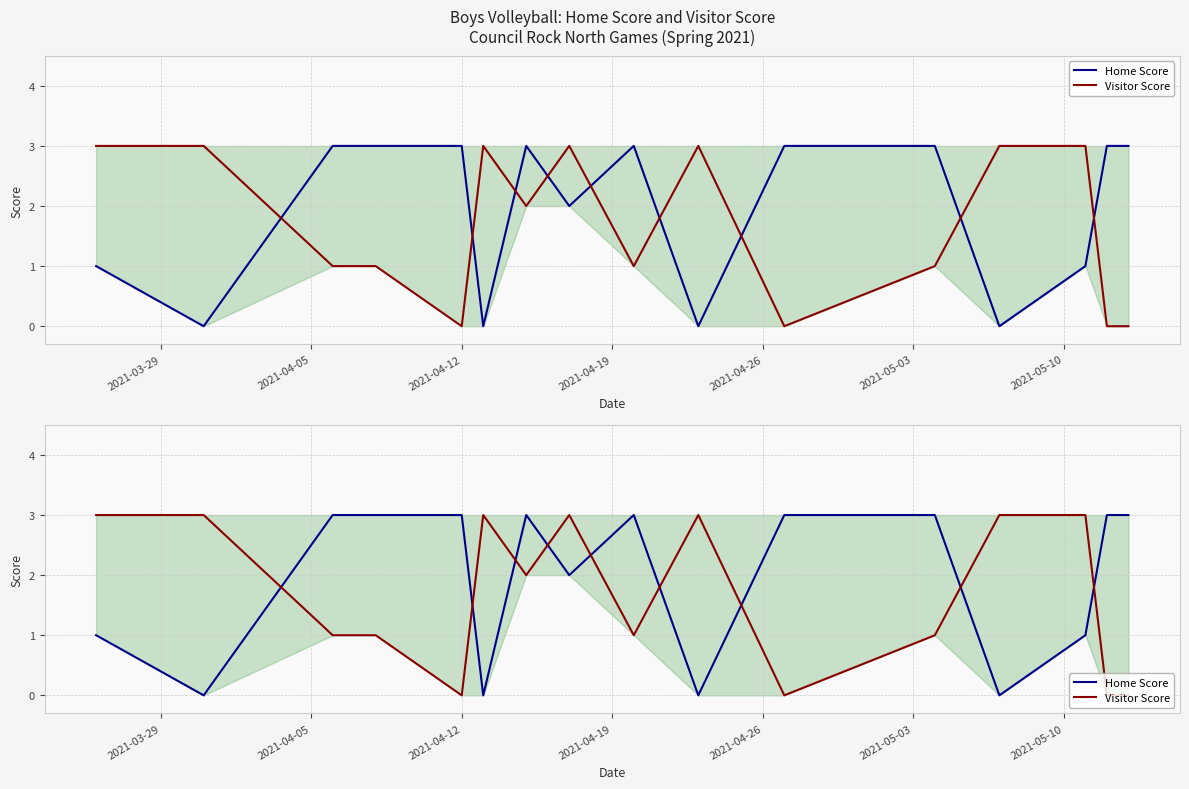

Is the value of Visitor Score at 14 greater than the value of Home Score at 7?

No